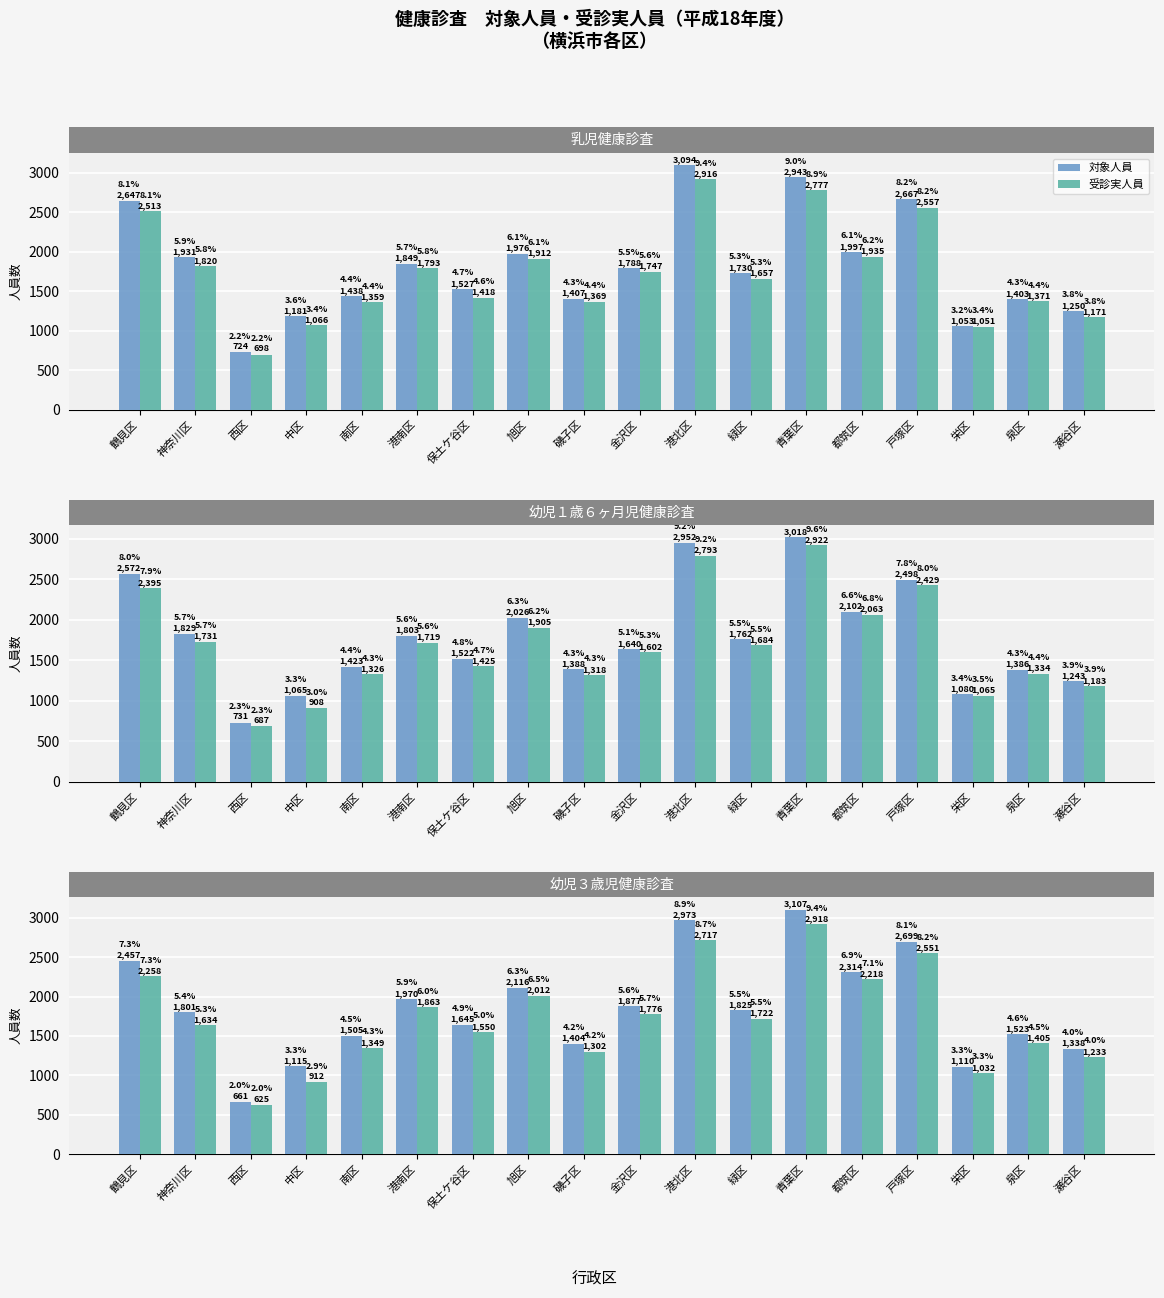

Which has a higher value, 磯子区 or 南区?

南区